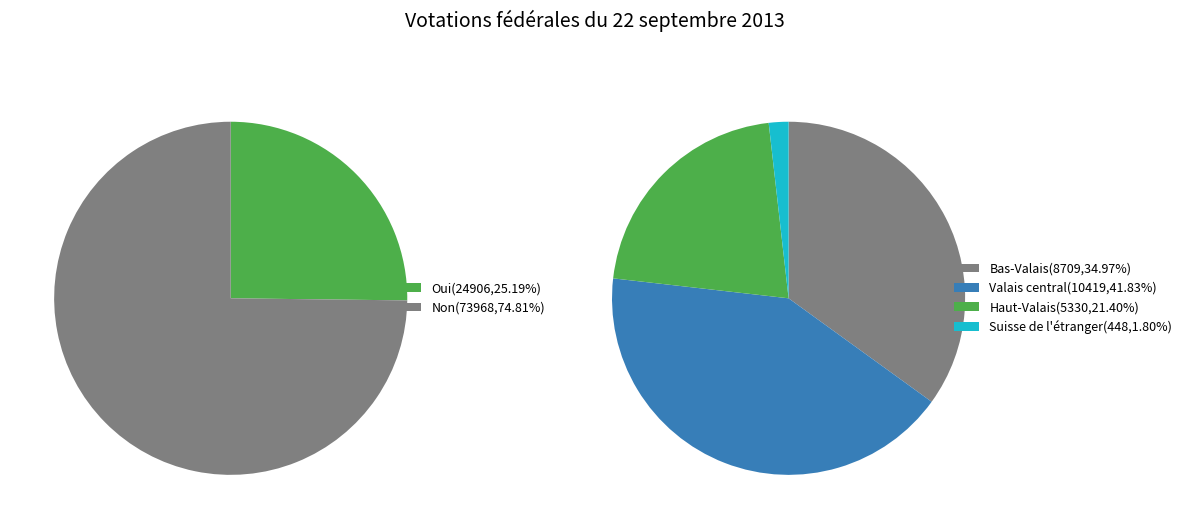

Rank the series by their average value, from lowest to highest.

Oui, Non